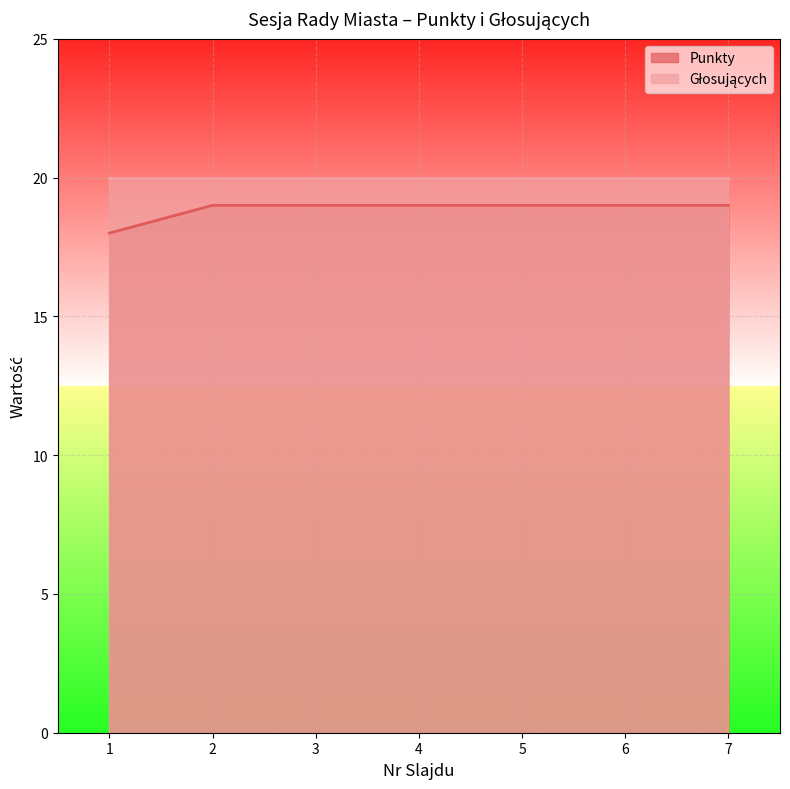

True or false: there are more than 0 points higher than both neighbors.

False